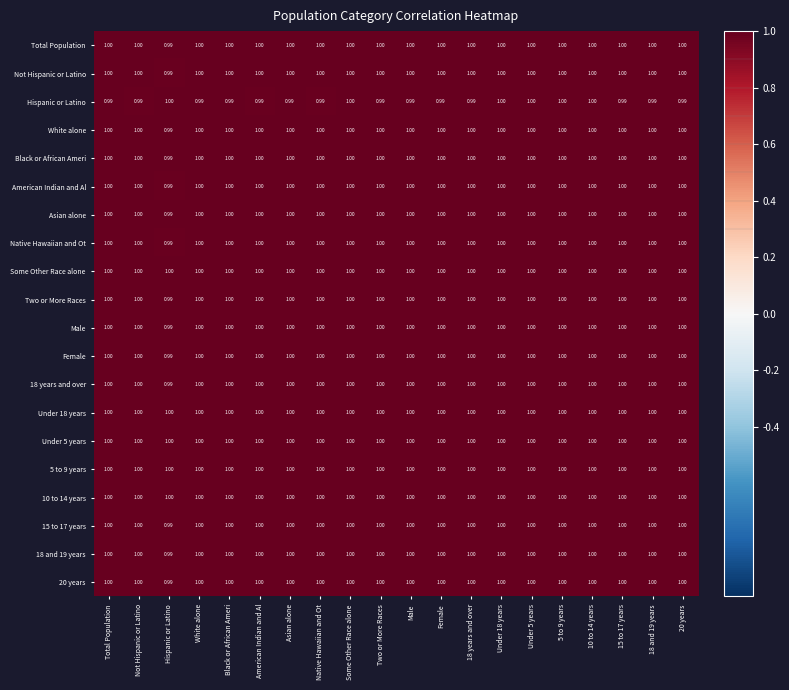

At which label is Not Hispanic or Latino closest to 0?

Hispanic or Latino